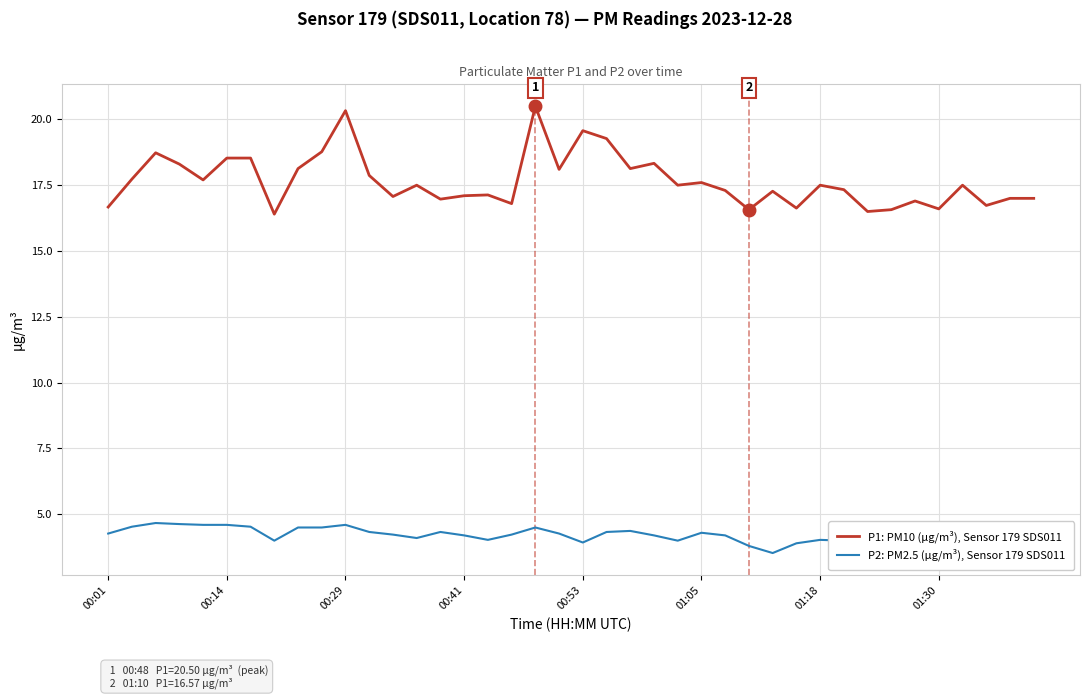

Which series has the largest total across all categories?

P1: PM10 (µg/m³), Sensor 179 SDS011